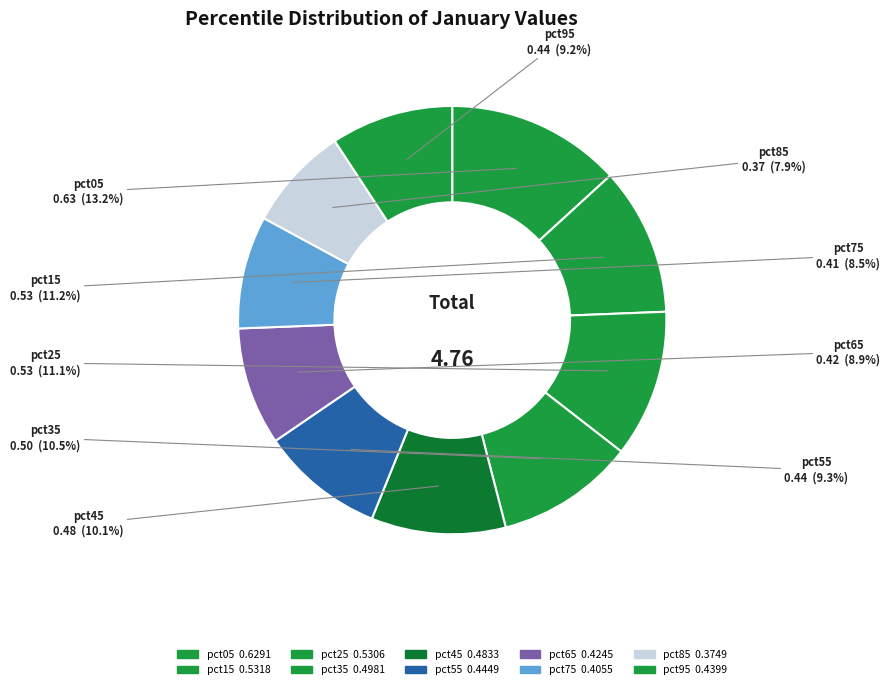

How many segments does this pie chart have?

10